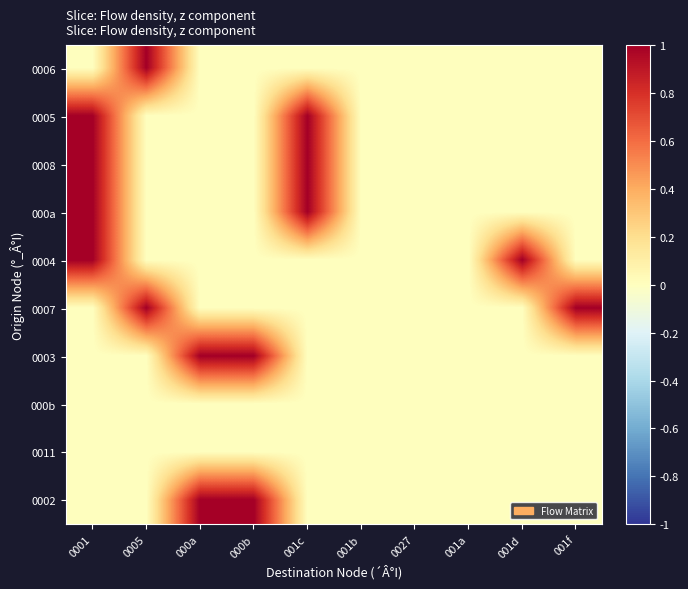

How many categories are shown in the chart?

10